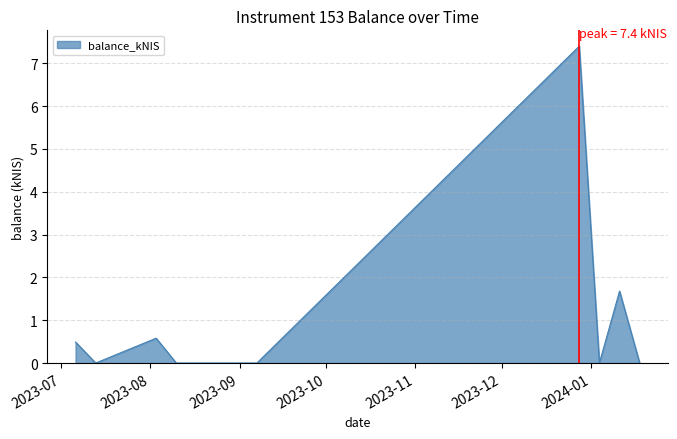

What is the greatest value displayed?

7.4